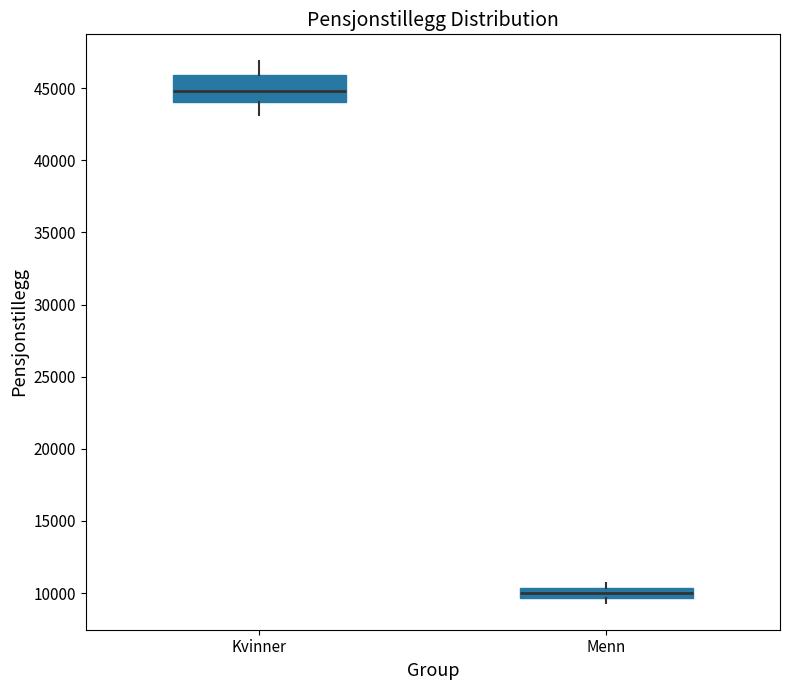

Where is the upper edge of the box for Menn on the y-axis? The values are not printed on the chart, so give them approximately, as read against the axis.

10500